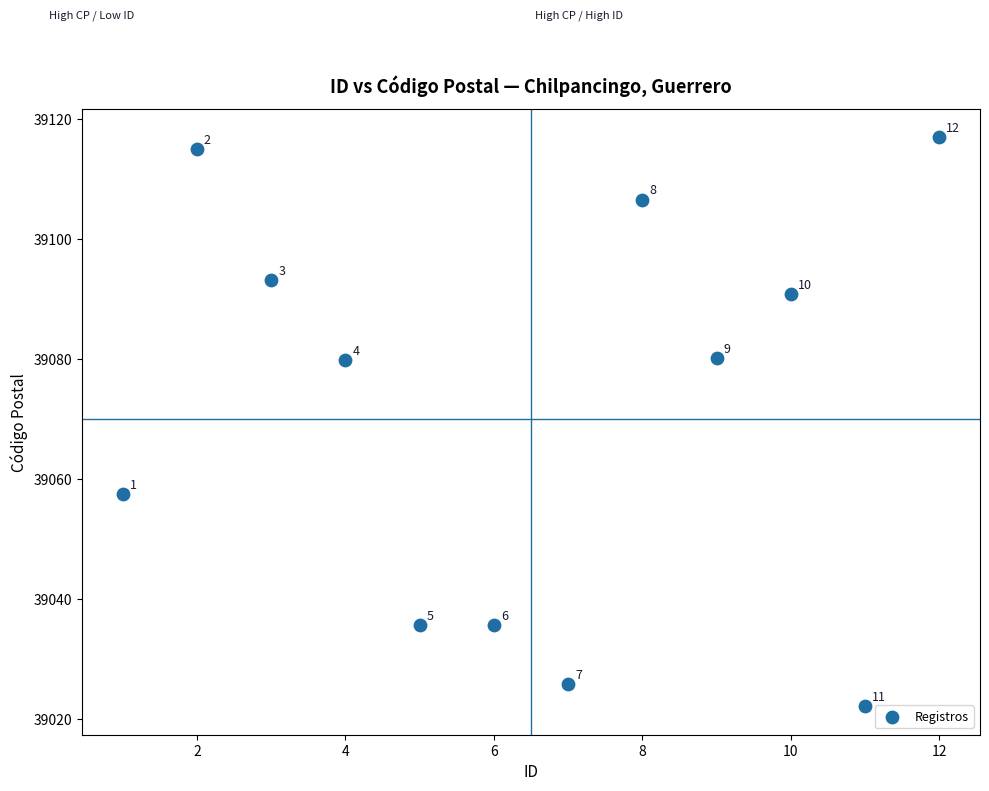

What Y value in the scatter plot is closest to 39069?

39079.9